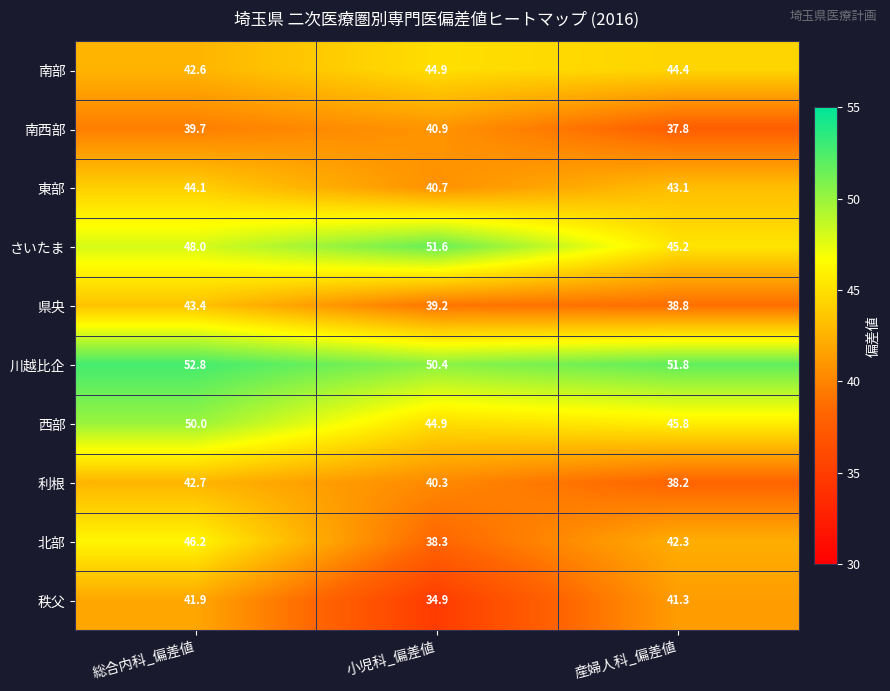

At 産婦人科_偏差値, list the series in order from largest to smallest.

川越比企, 西部, さいたま, 南部, 東部, 北部, 秩父, 県央, 利根, 南西部